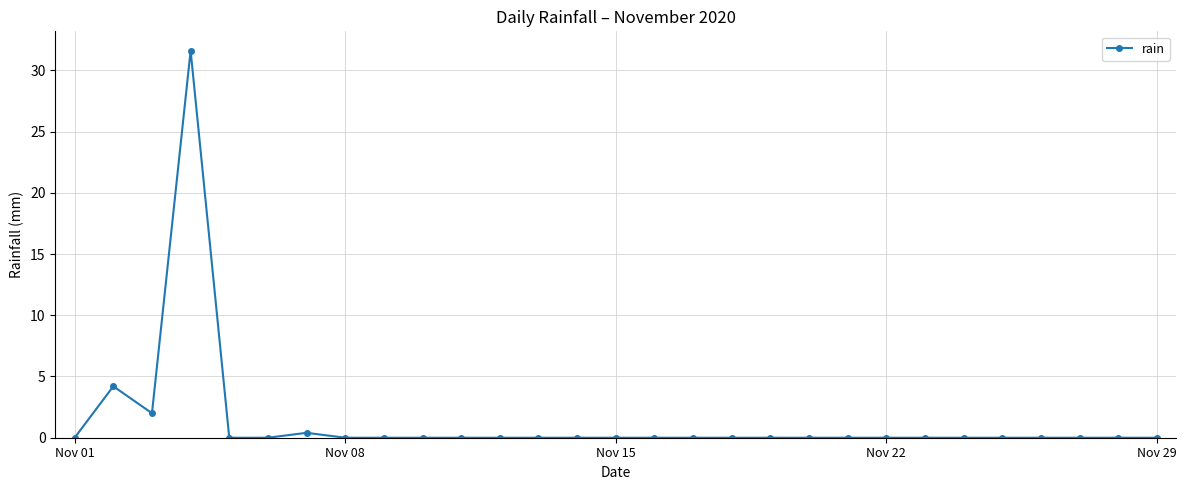

What is the greatest value displayed?

31.6